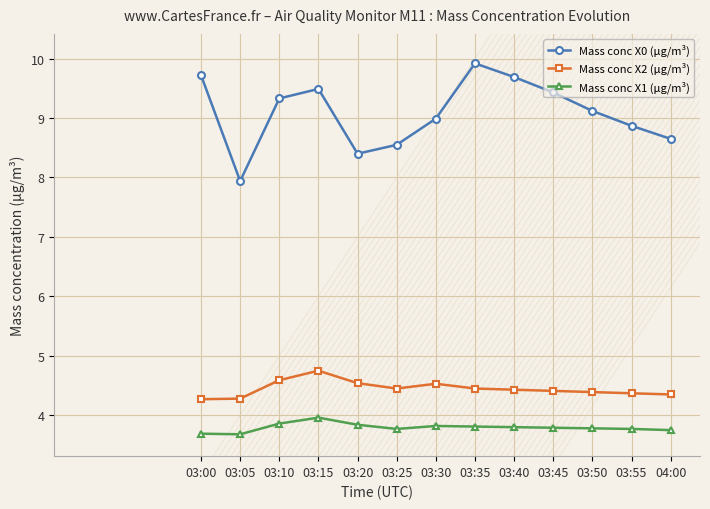

True or false: Mass conc X2 (μg/m³) has a value of 1.7 at 03:55.

False